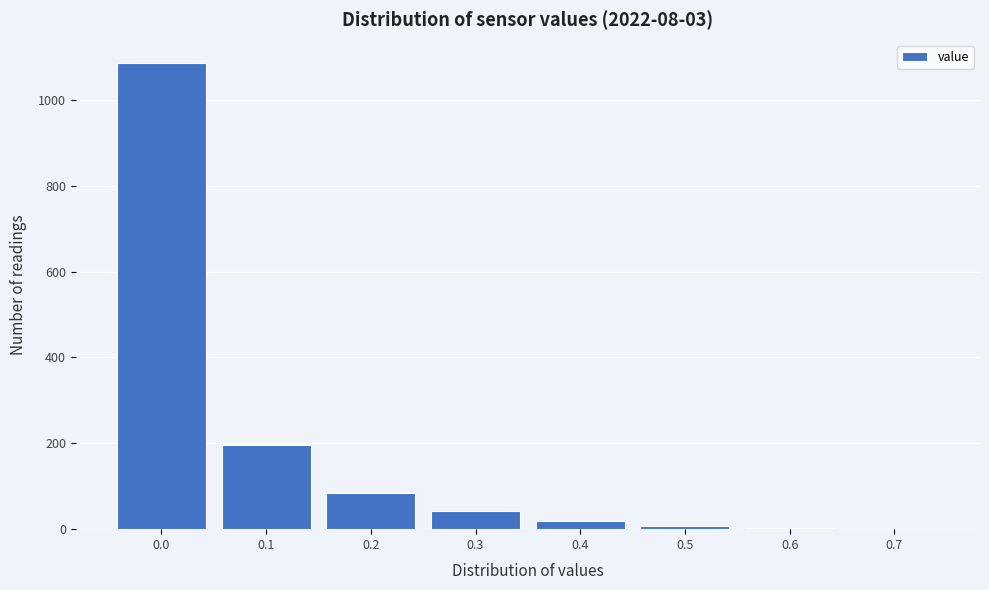

What is the greatest value displayed?

1086